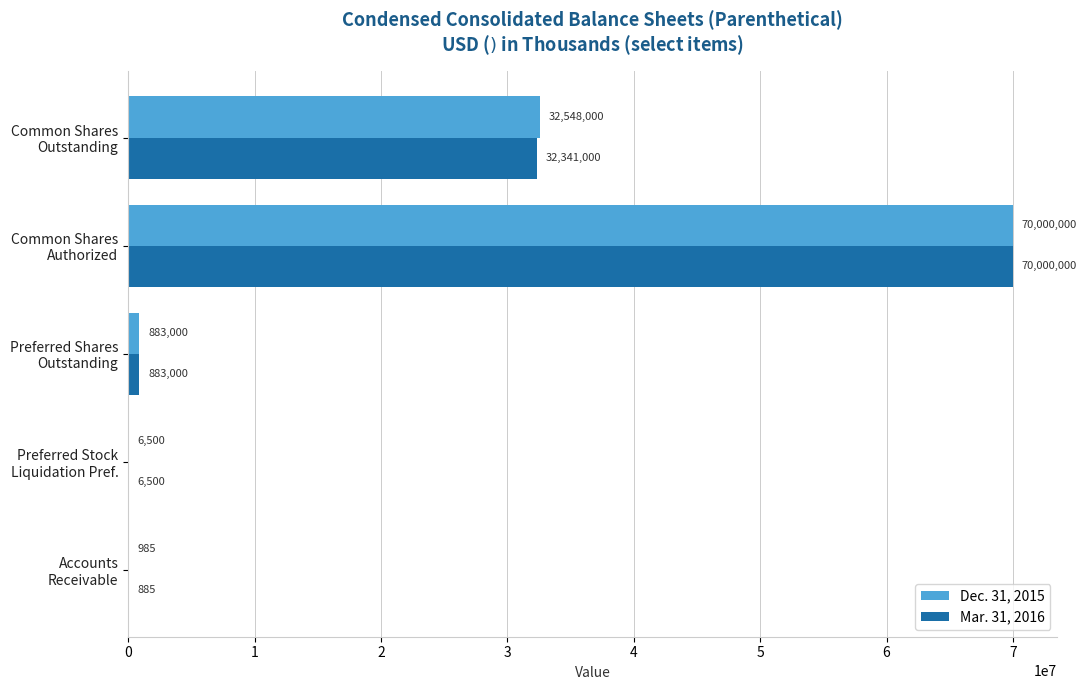

What is the sum of all Dec. 31, 2015 values?

103438485